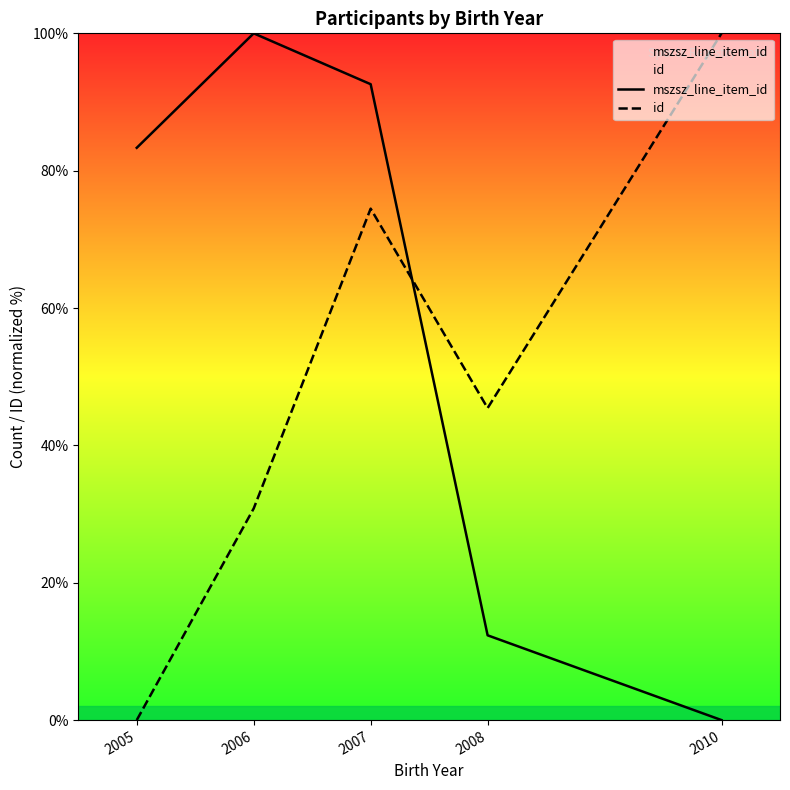

At which label does id reach its minimum?

2005